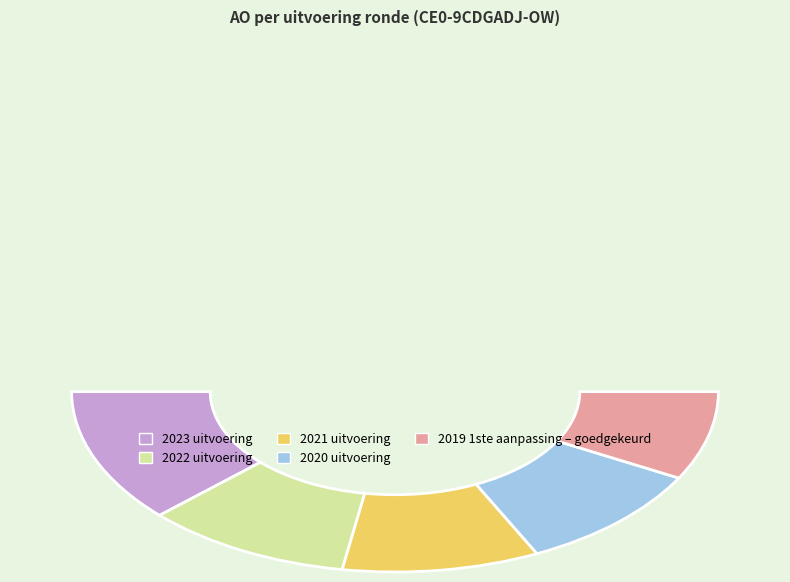

Is there any slice that represents more than half of the pie?

No